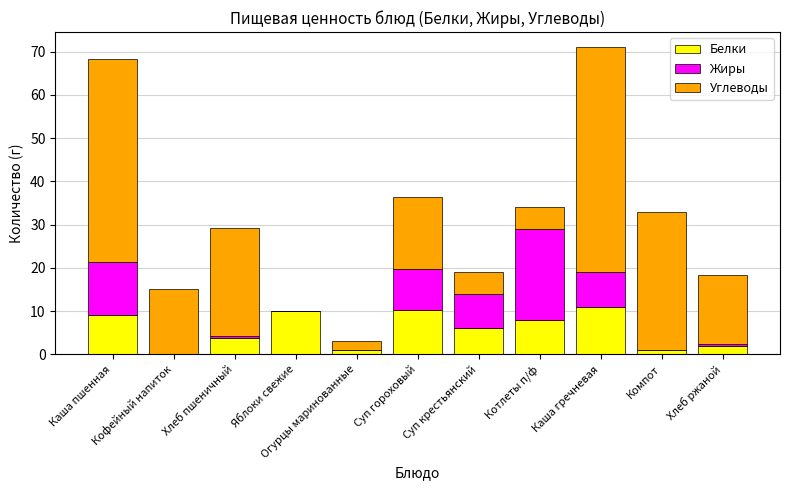

What are all the series names shown in the legend?

Белки, Жиры, Углеводы